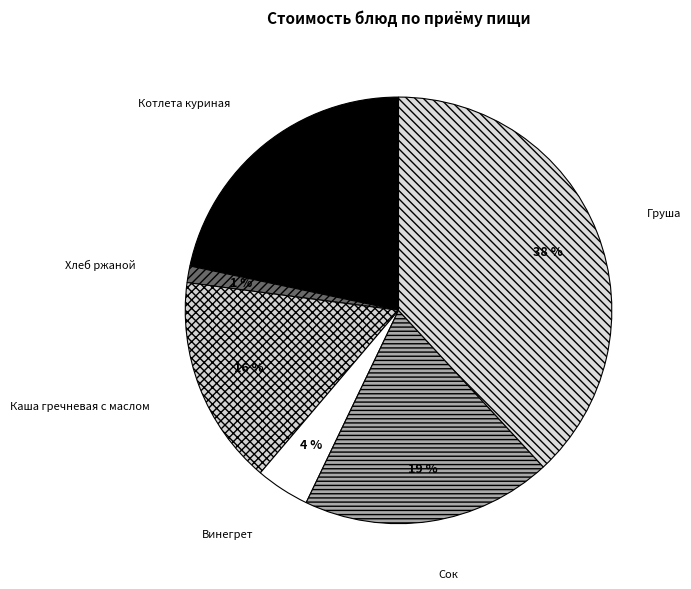

Is there any slice that represents more than half of the pie?

No